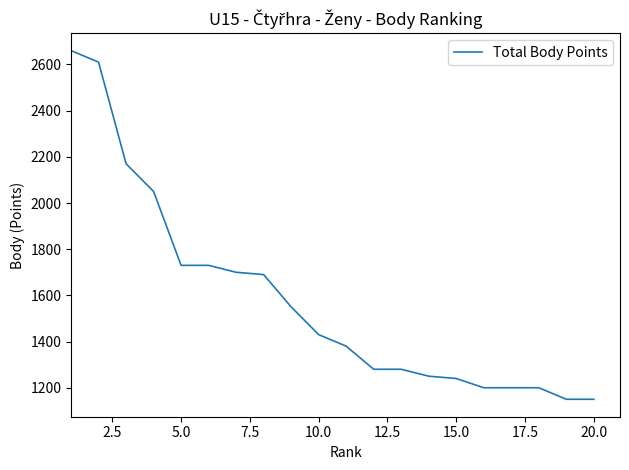

What is the difference between the maximum and minimum values?

1510